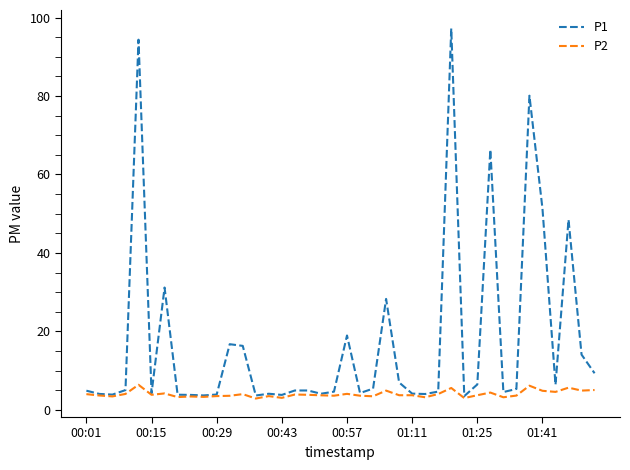

What is the smallest value displayed?

2.9